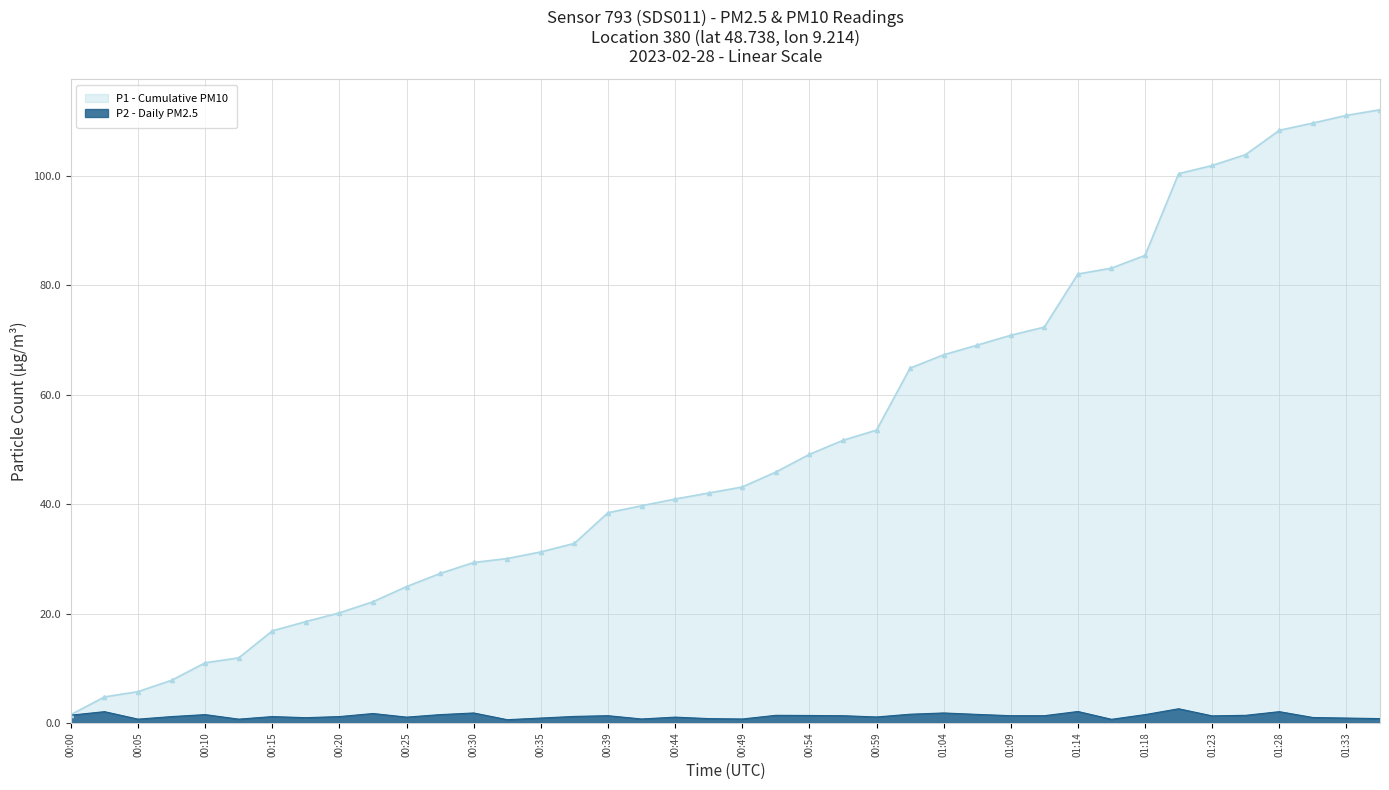

Reading left to right, list all the values displayed in this chart.

00:00=1.4	00:03=2.1	00:05=0.7	00:08=1.2	00:10=1.5	00:13=0.7	00:15=1.2	00:17=1.0	00:20=1.2	00:22=1.7	00:25=1.1	00:27=1.5	00:30=1.8	00:32=0.6	00:35=0.9	00:37=1.2	00:39=1.3	00:42=0.7	00:44=1.1	00:47=0.8	00:49=0.7	00:52=1.4	00:54=1.4	00:56=1.3	00:59=1.1	01:01=1.6	01:04=1.8	01:06=1.6	01:09=1.3	01:11=1.3	01:14=2.1	01:16=0.7	01:18=1.5	01:21=2.6	01:23=1.3	01:26=1.4	01:28=2.1	01:31=1.0	01:33=0.9	01:36=0.8